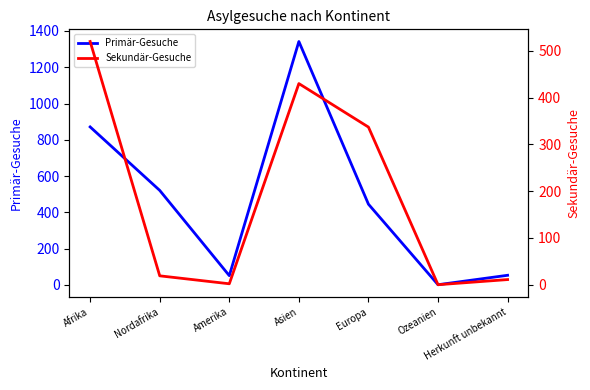

True or false: Sekundär-Gesuche has more than 2 points higher than both neighbors.

False